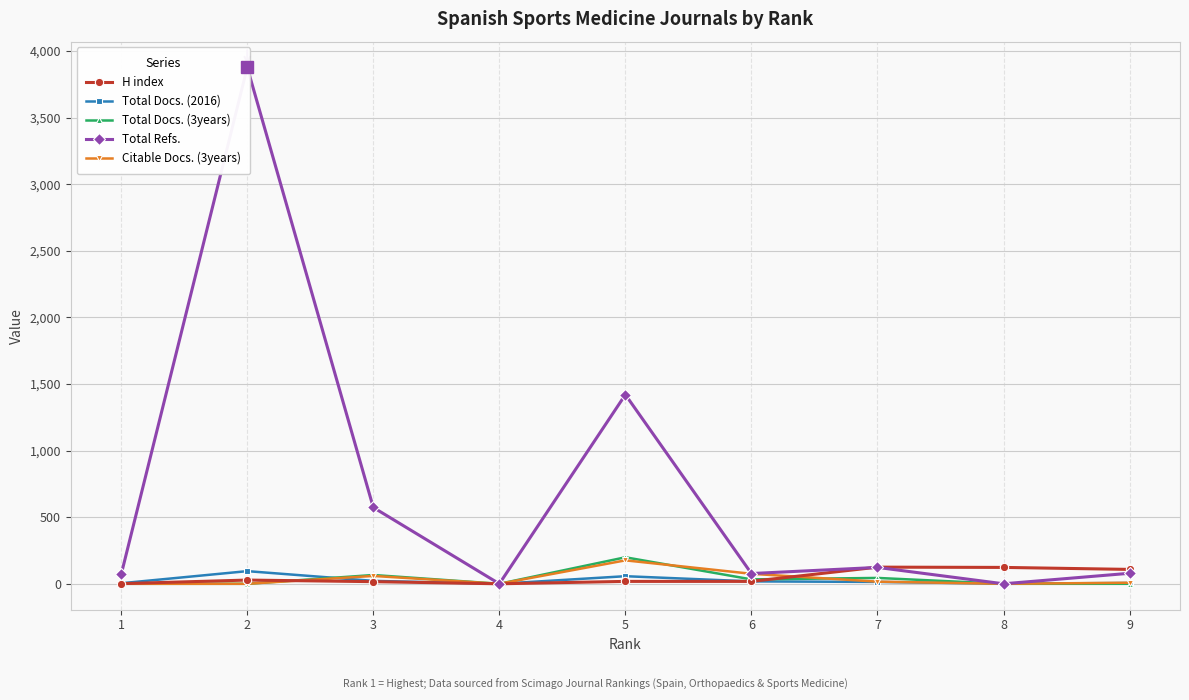

What is the approximate value of H index at 7?

125